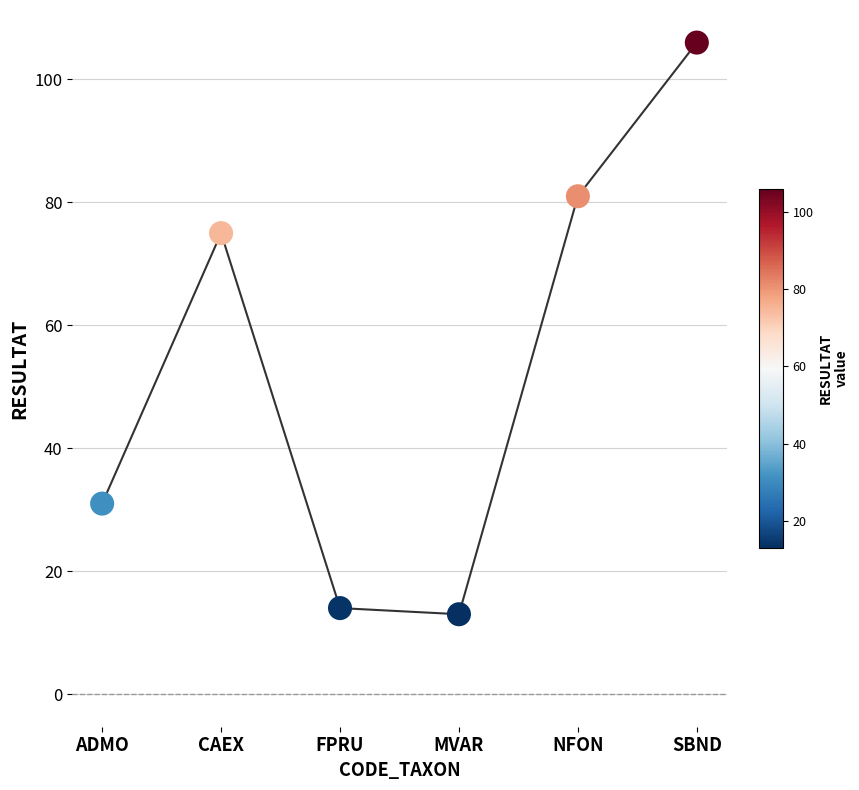

Approximately how many times larger is the value at NFON compared to CAEX?

1.1